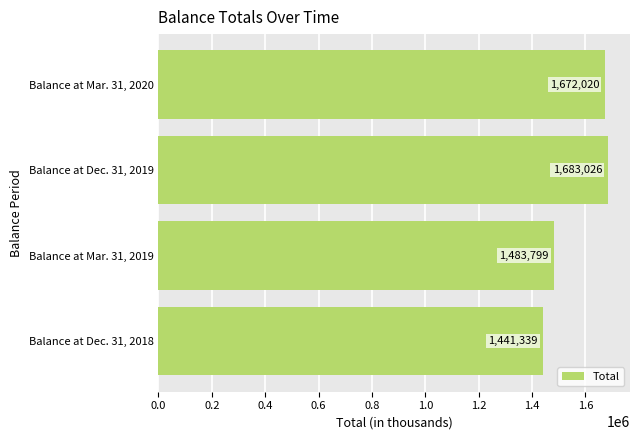

The chart shows a value of 2990834 at Balance at Mar. 31, 2020. True or false?

False